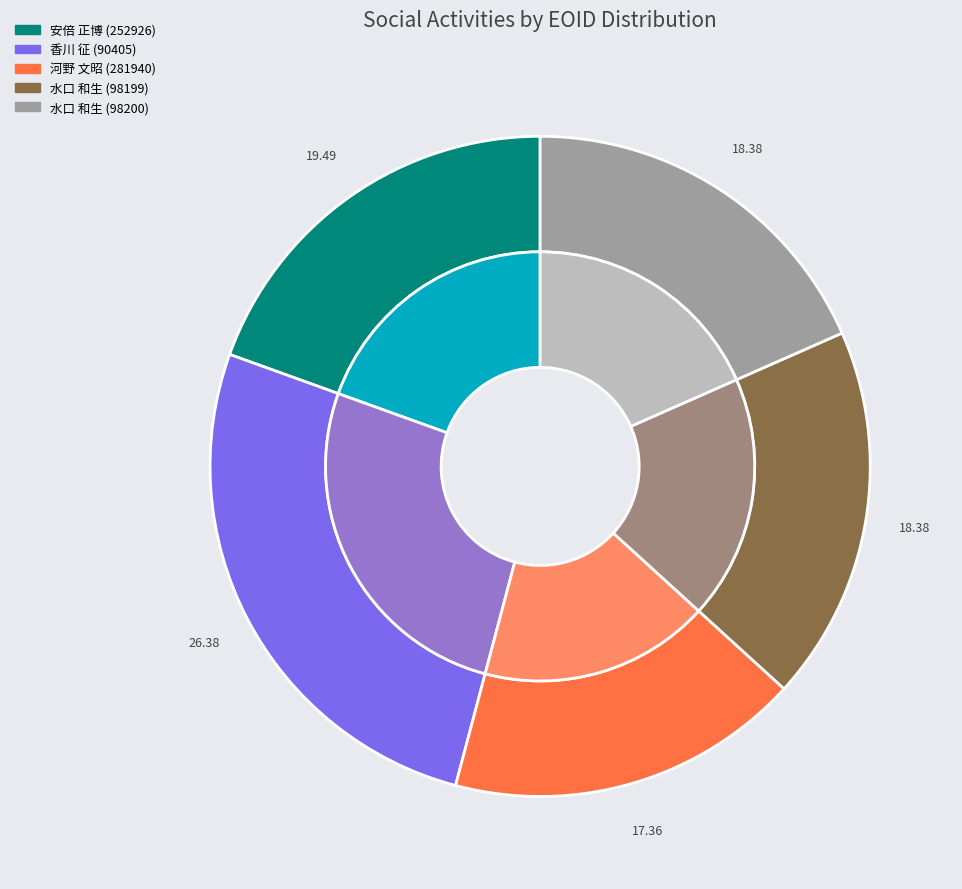

To the nearest percent, what is the difference between the 香川 征 (90405) and 水口 和生 (98200) slice percentages?

8%